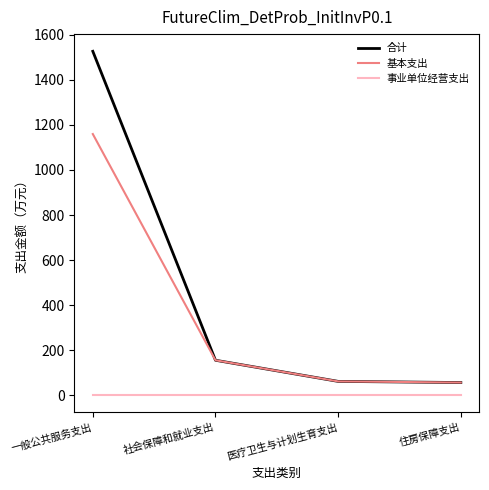

Which series has the widest spread of values?

合计